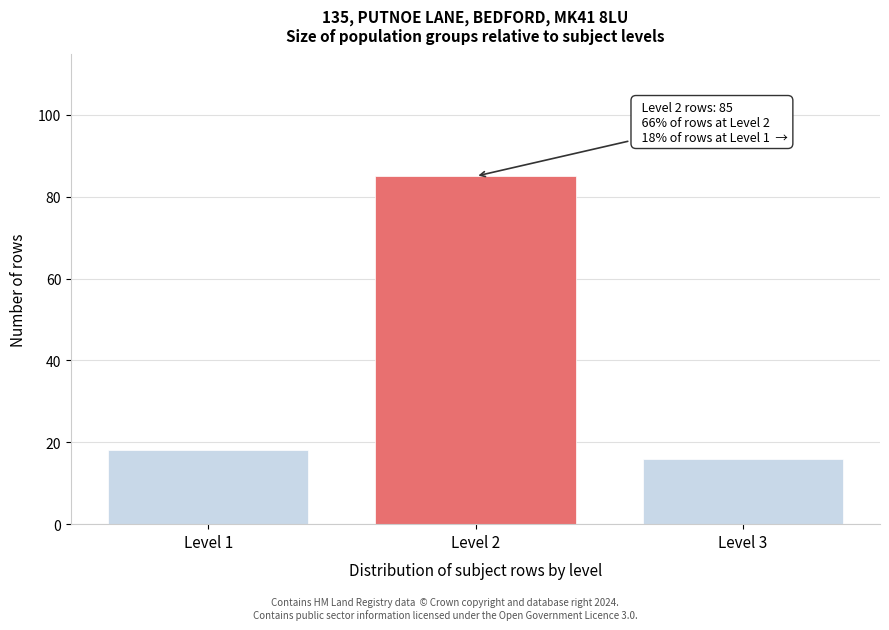

Reading left to right, list all the values displayed in this chart.

18	85	16